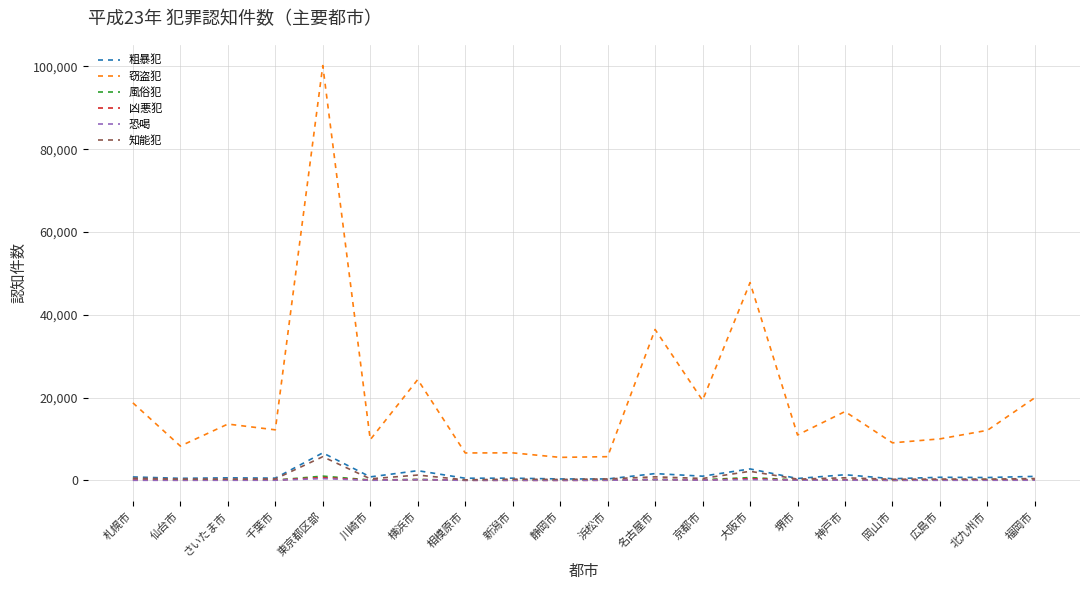

After their last crossing, which series has the higher values: 風俗犯 or 凶悪犯?

風俗犯